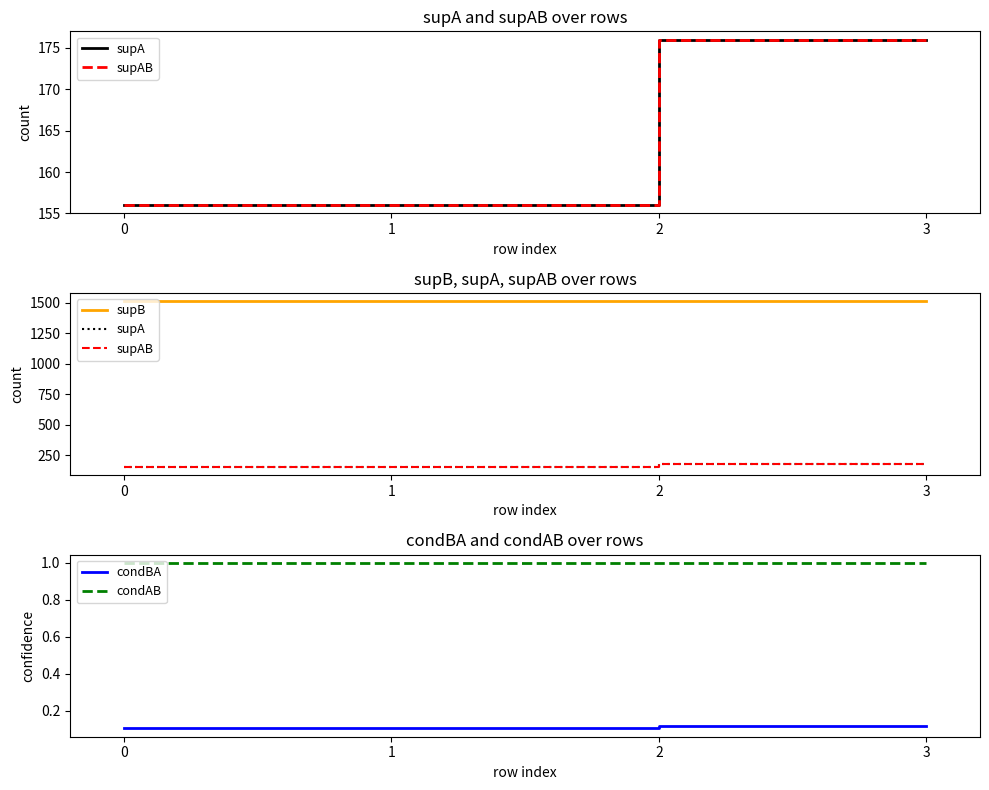

The value of condBA at 2 is 0.2. True or false?

False